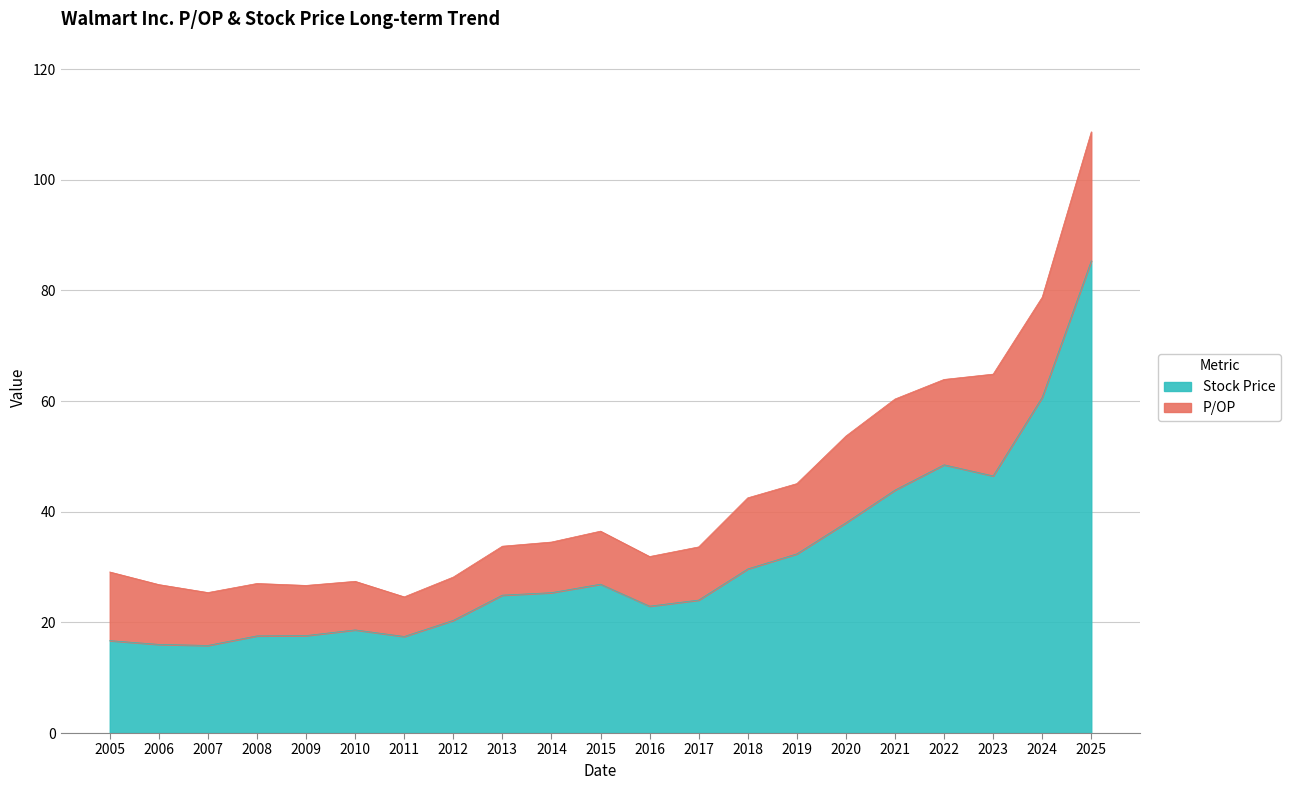

Where does the data first go above 24?

2013